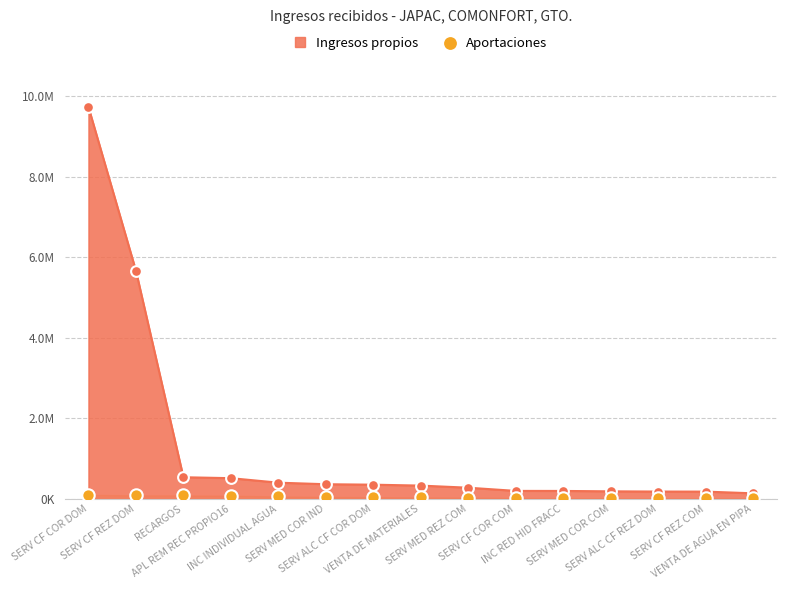

Which has a higher value, VENTA DE AGUA EN PIPA or SERV MED COR COM?

SERV MED COR COM